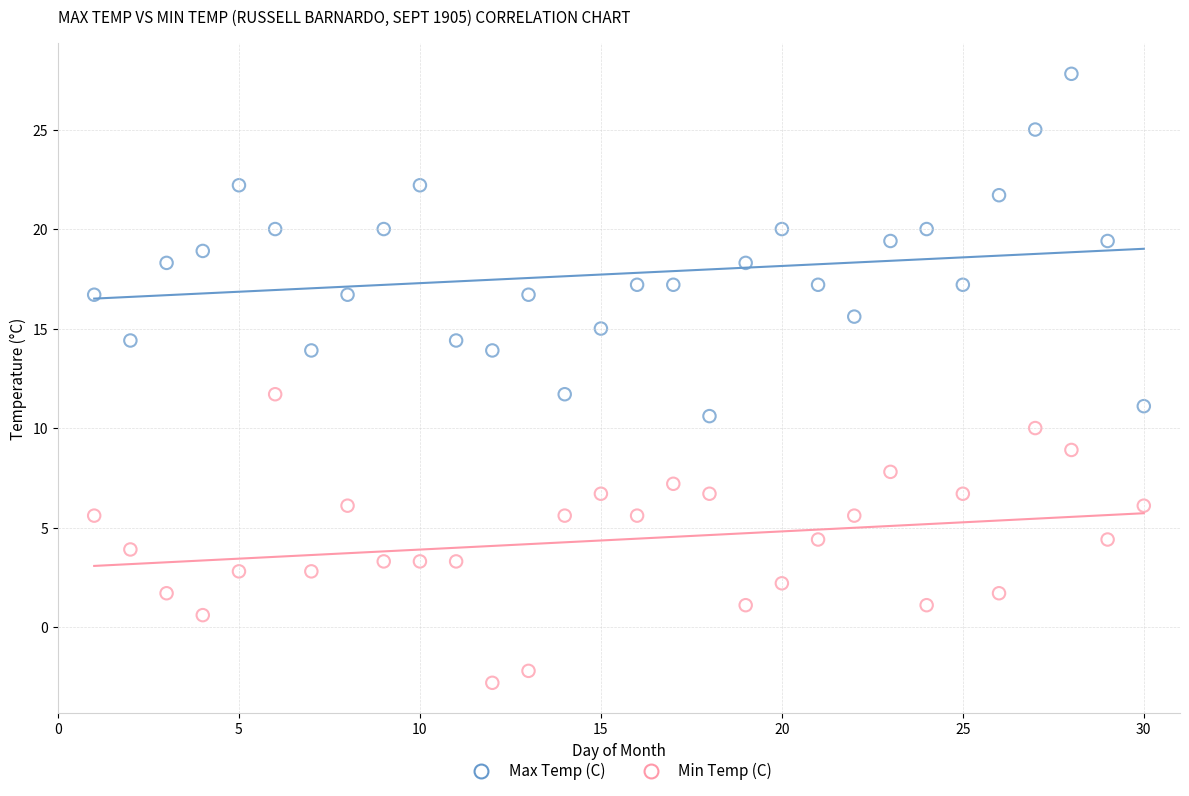

Across all data points, what is the range of X values (max minus min)?

29.0